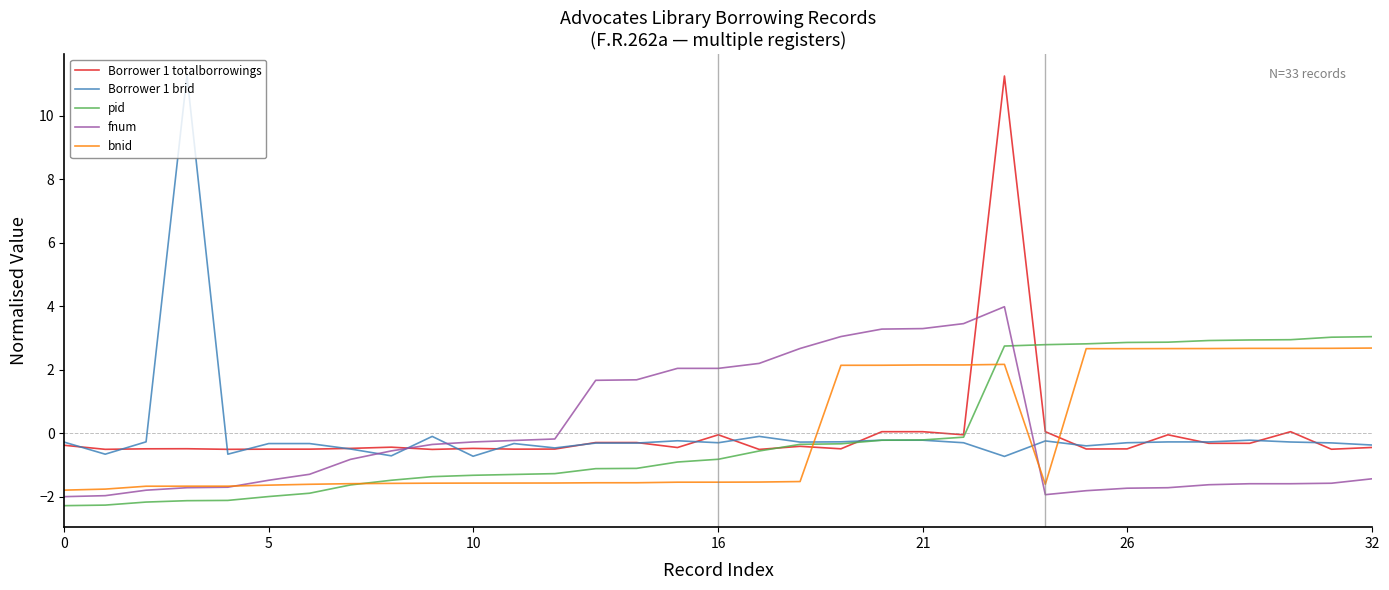

What is the minimum value for Borrower 1 totalborrowings?

-0.5